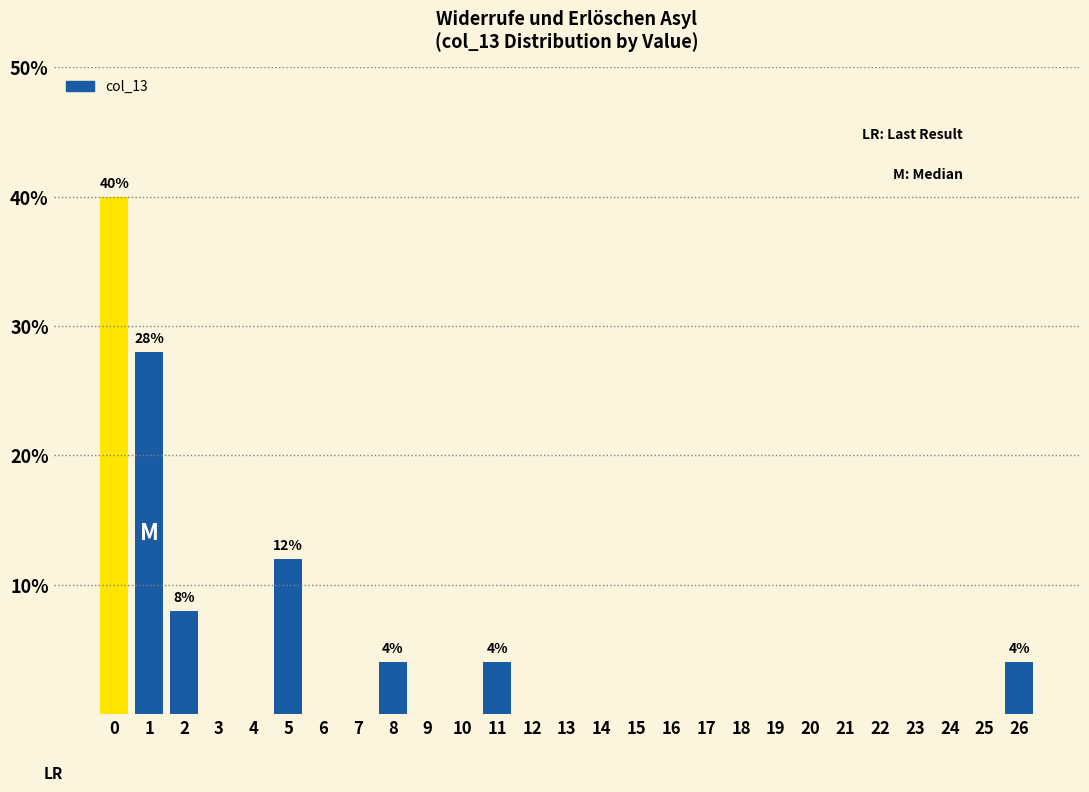

Which range on the x-axis has the tallest bar?

-0.5 to 0.5